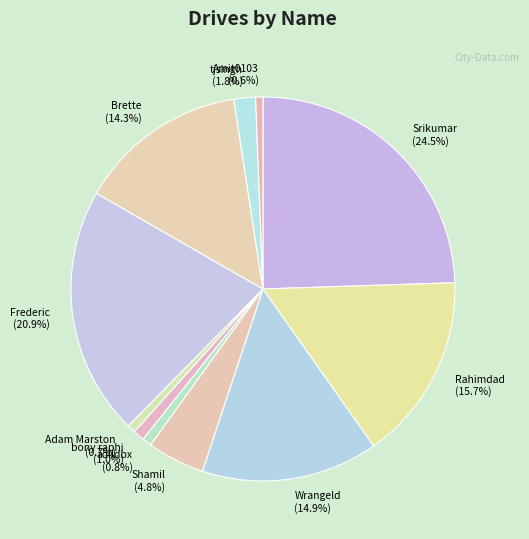

The Srikumar slice represents 30% of the pie. True or false?

False